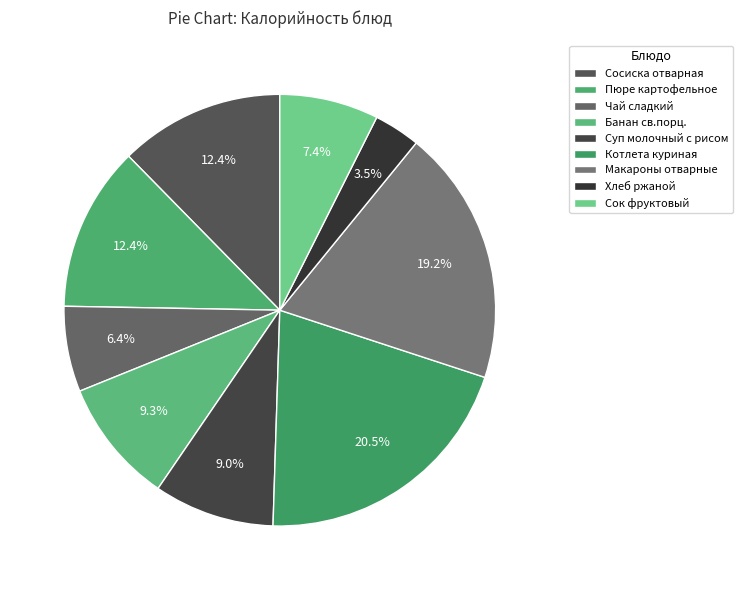

True or false: Котлета куриная accounts for 30% of the total.

False